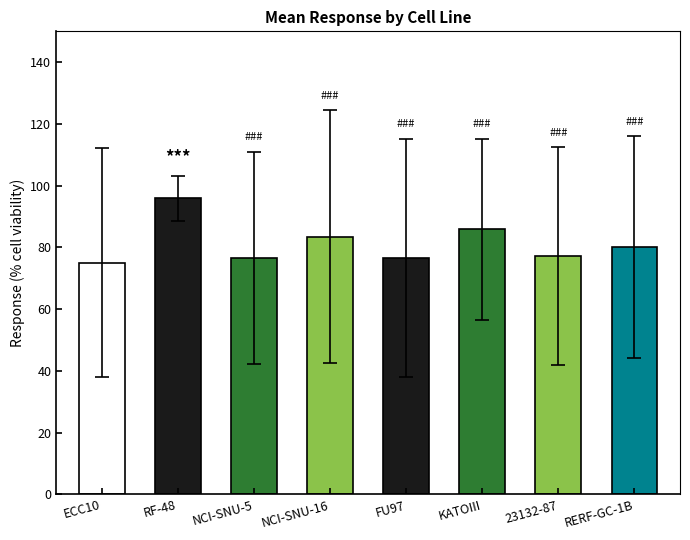

What is the average value?

81.4